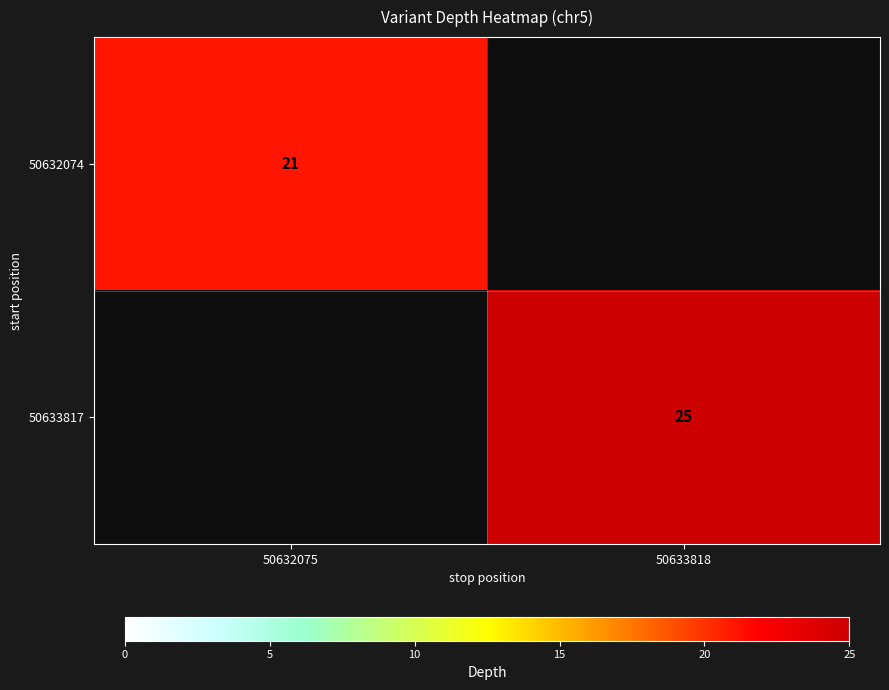

The value of 50632074 at 50632075 is 21. True or false?

True